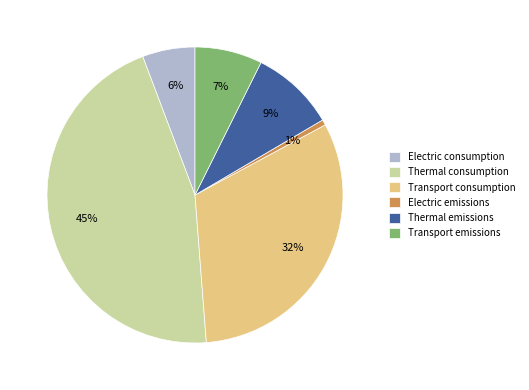

Rank the categories by value from highest to lowest.

Thermal consumption, Transport consumption, Thermal emissions, Transport emissions, Electric consumption, Electric emissions